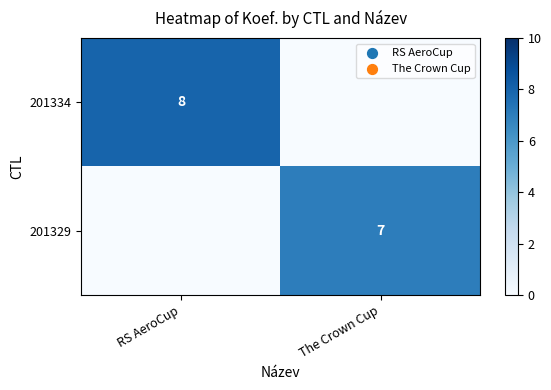

Between RS AeroCup and The Crown Cup, which is larger?

RS AeroCup